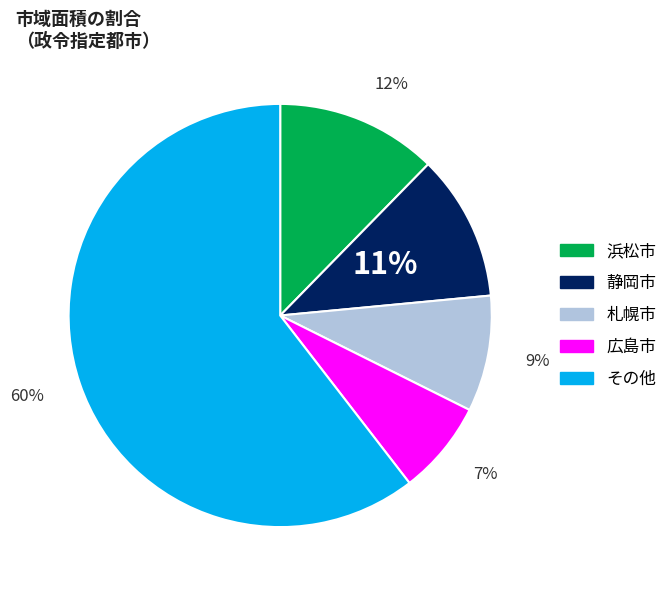

Does any single category account for the majority?

Yes